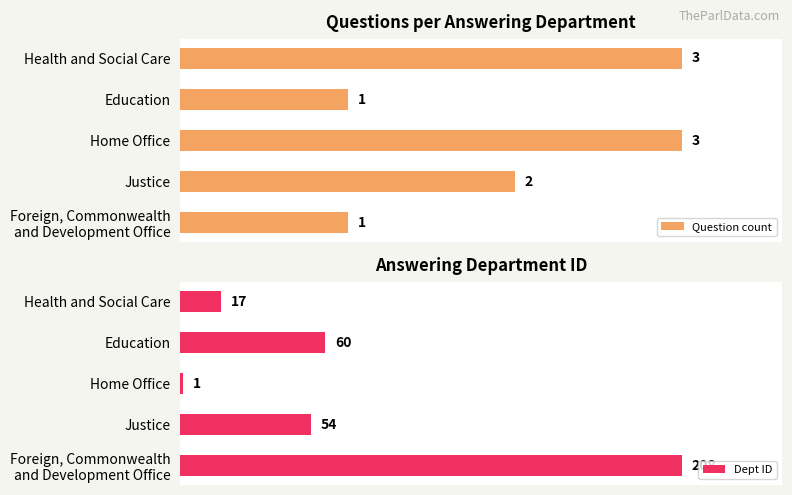

Reading left to right, transcribe all the data shown in this chart.

Question count: 3	1	3	2	1
Dept ID: 17	60	1	54	208